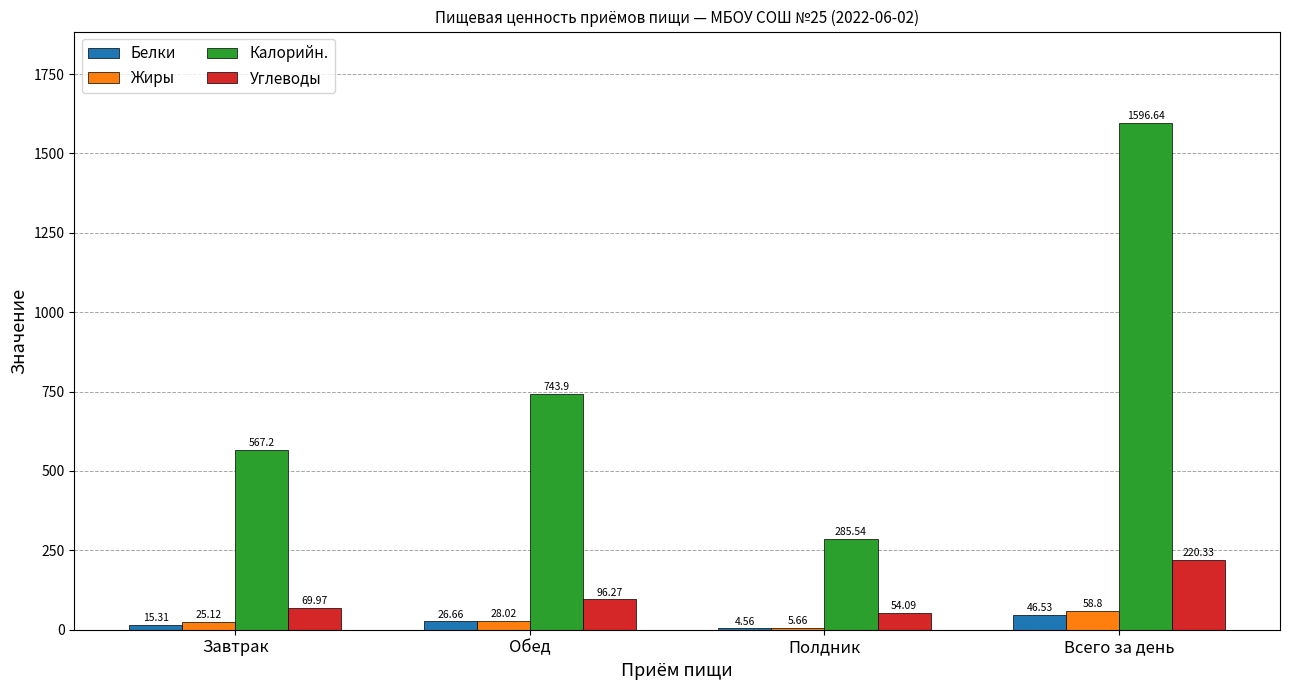

Which category has the highest value across all series?

Всего за день